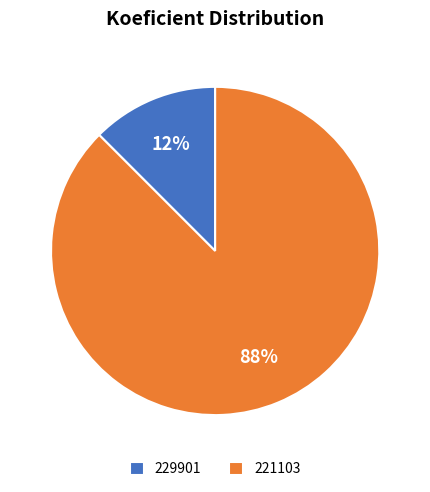

Is it true that 229901 is 24% of the pie?

False